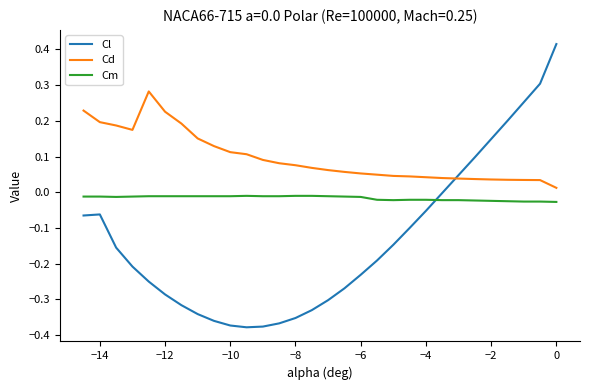

Does the chart display data point markers on the line(s)?

No